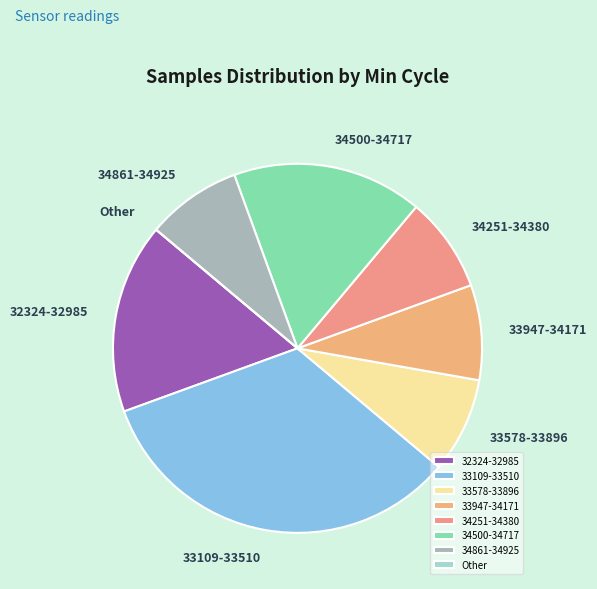

Which slice is the largest?

33109-33510